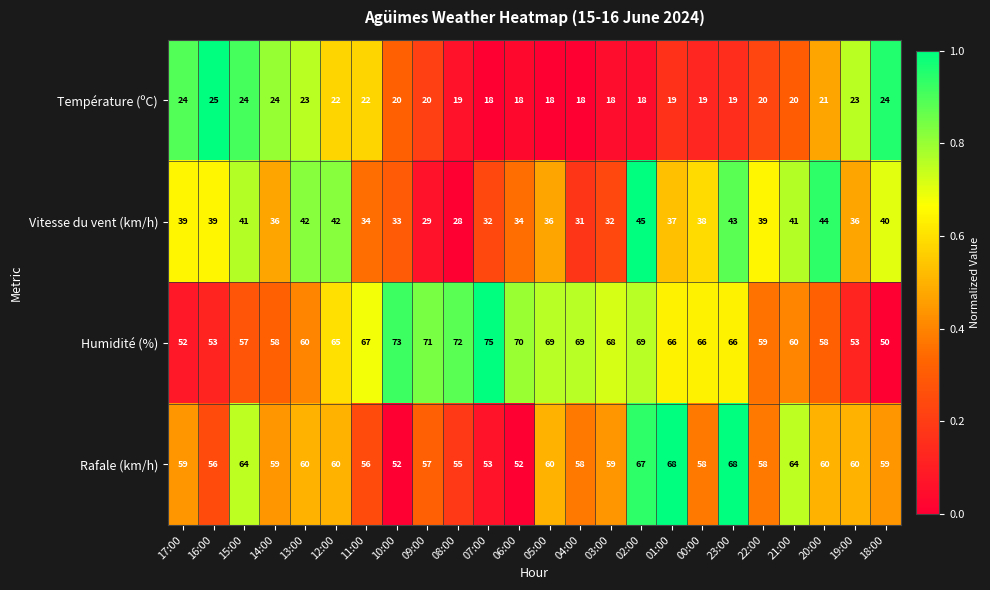

At which label does Humidité (%) first exceed 66?

11:00